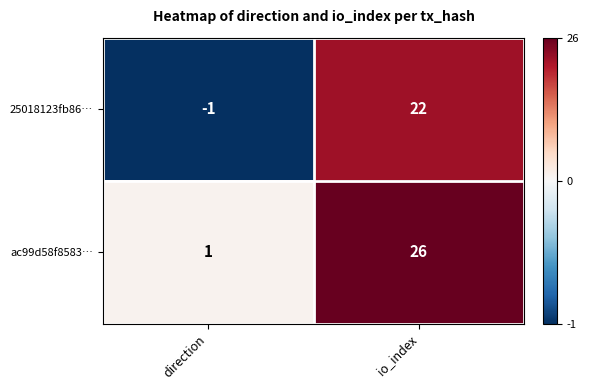

Rank the series at io_index from highest to lowest value.

ac99d58f8583…, 25018123fb86…